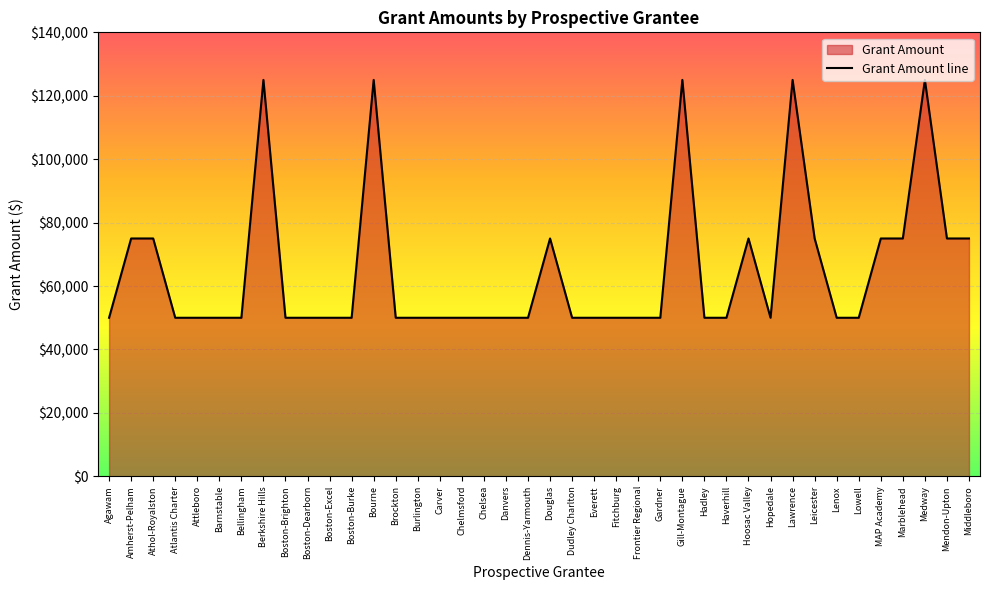

What is the difference between the maximum and second lowest values?

75000